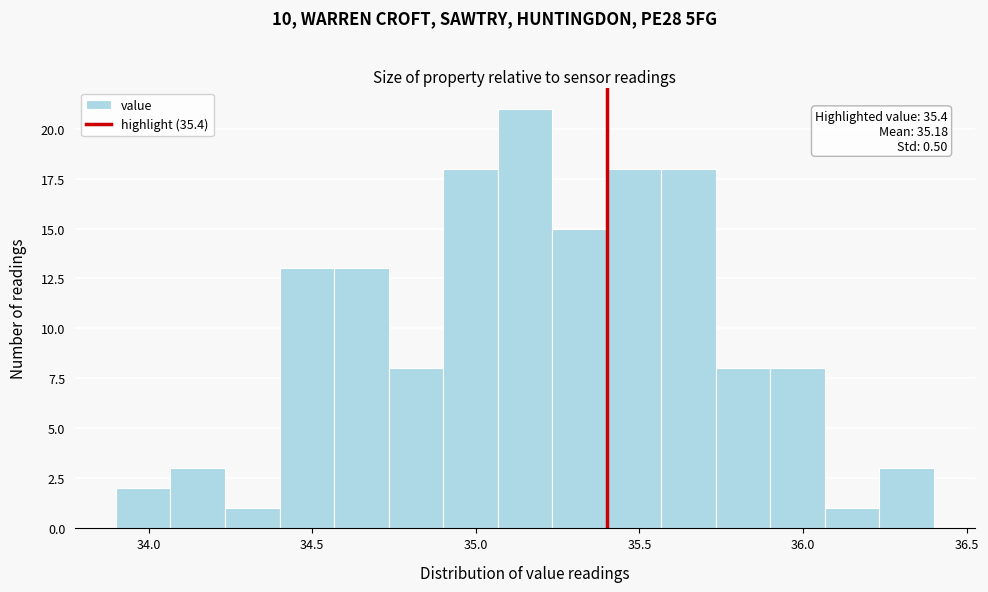

Read against the x-axis, roughly where is the centre of the tallest bar?

35.15